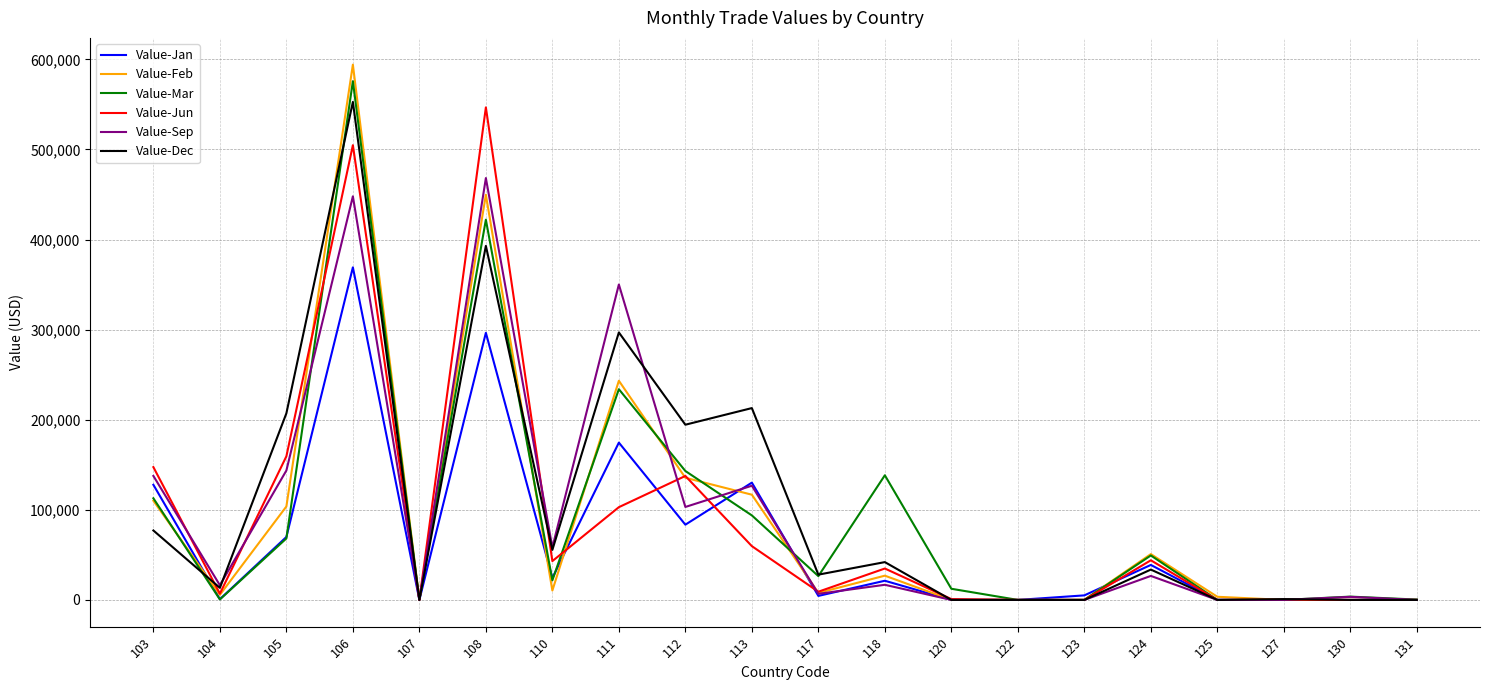

How many lines are shown in the chart?

6